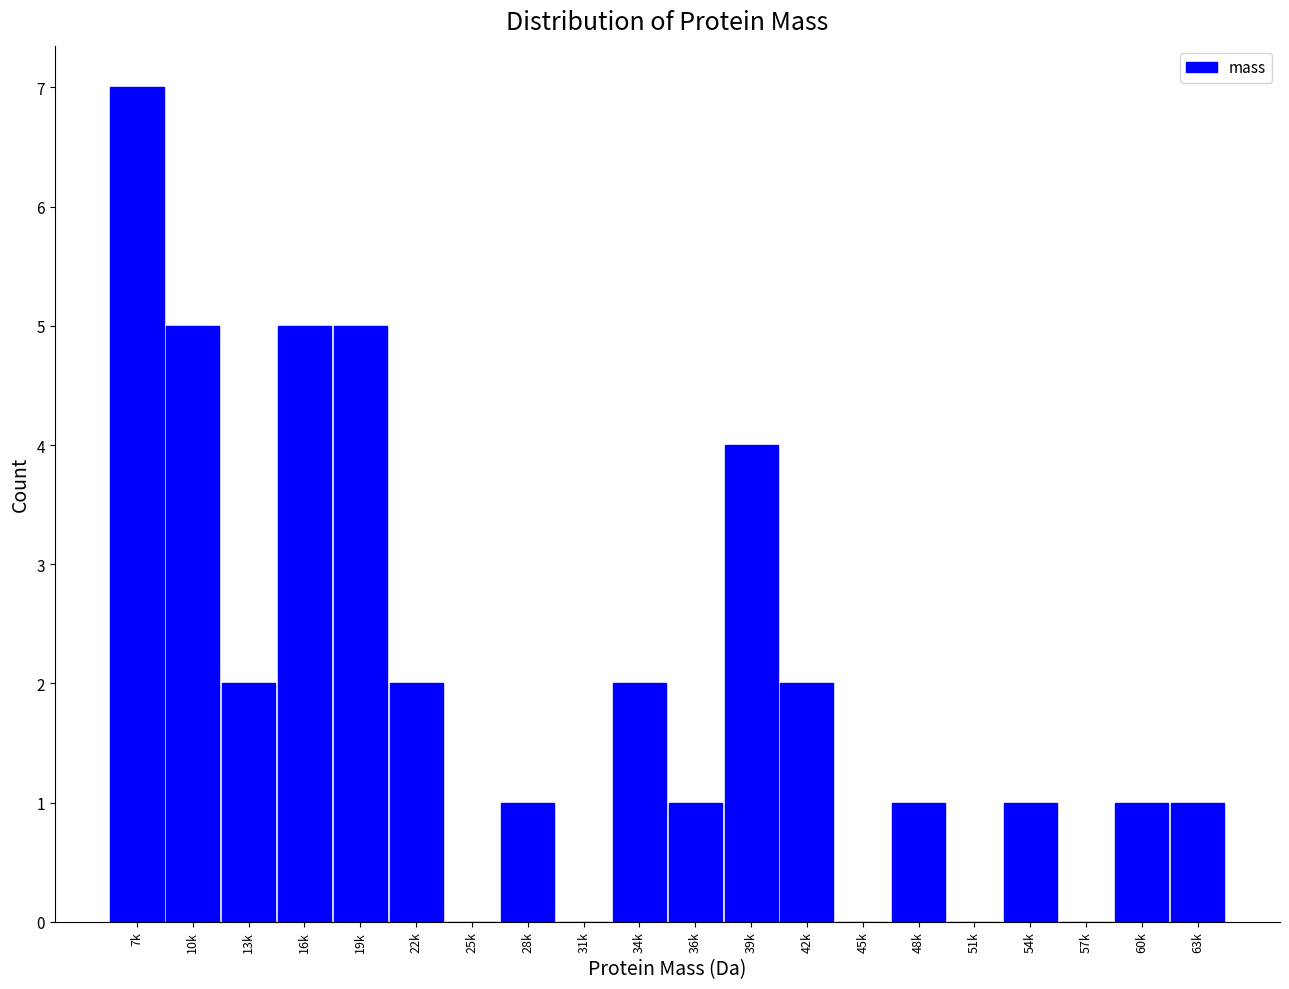

Reading left to right, extract all data points from this chart.

7k=7	10k=5	13k=2	16k=5	19k=5	22k=2	25k=0	28k=1	31k=0	34k=2	36k=1	39k=4	42k=2	45k=0	48k=1	51k=0	54k=1	57k=0	60k=1	63k=1